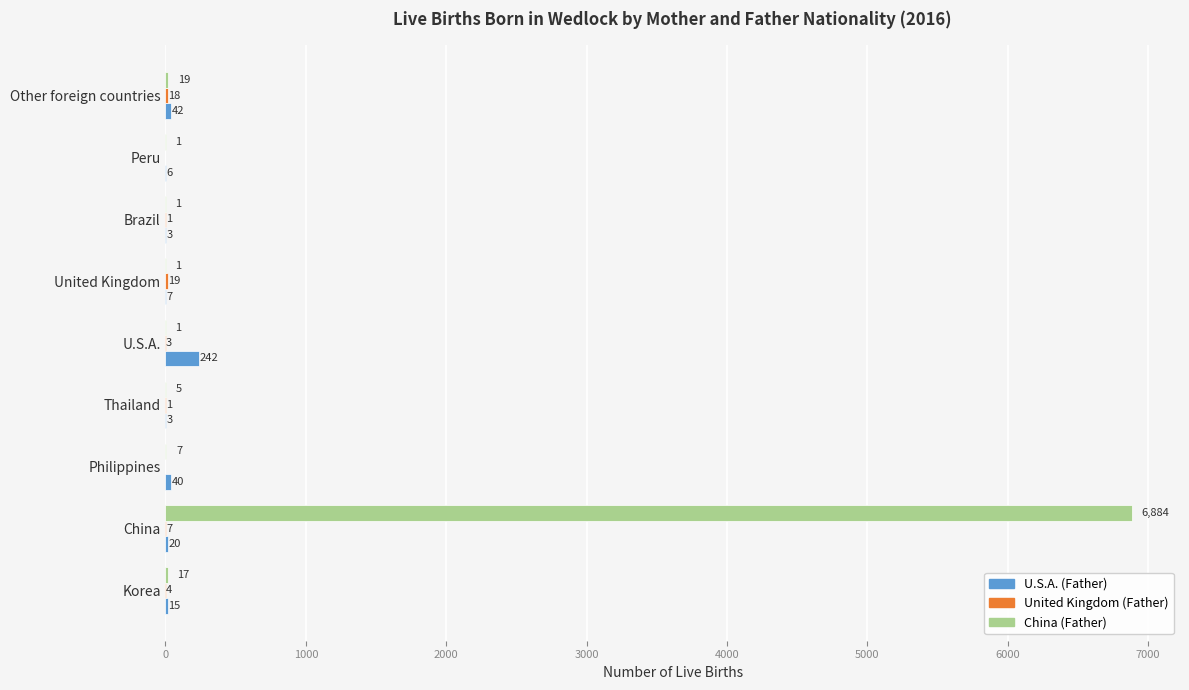

Where is U.S.A. (Father) nearest to the value 122?

Other foreign countries